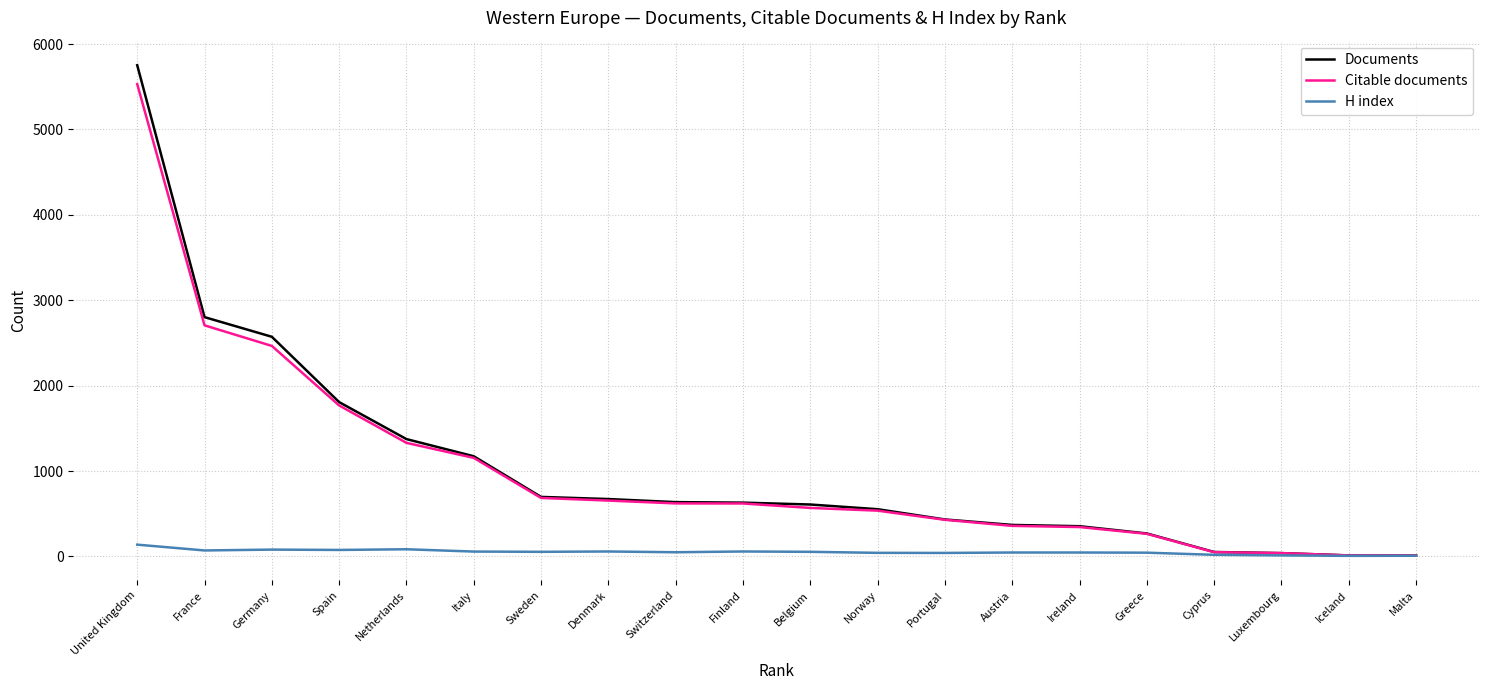

What is the maximum value shown in the chart?

5752